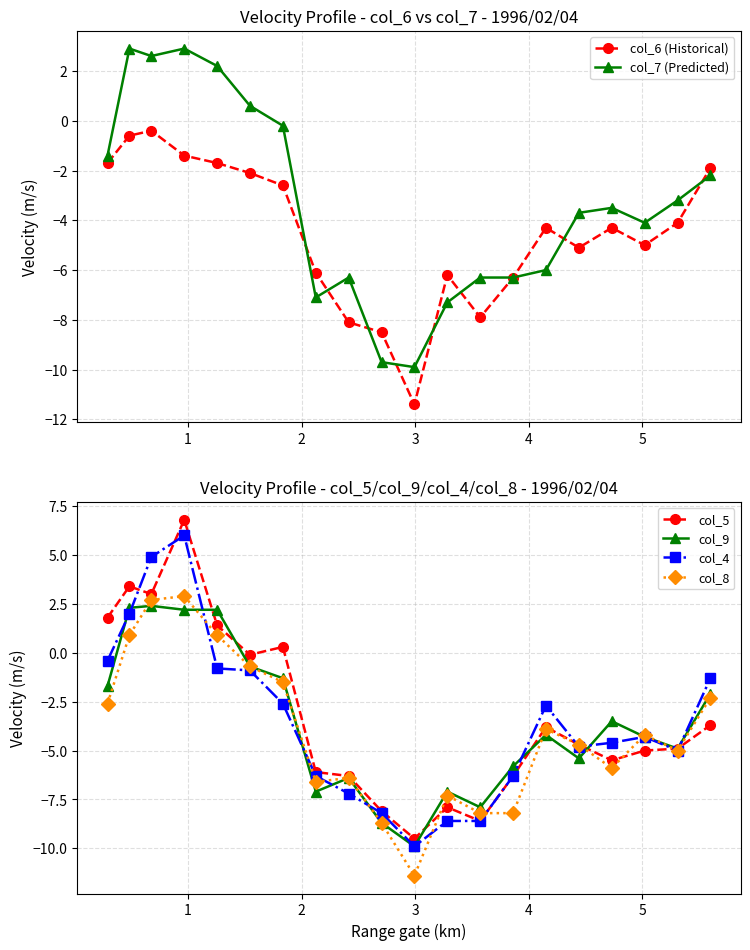

What is the maximum value for col_6 (Historical)?

-0.4